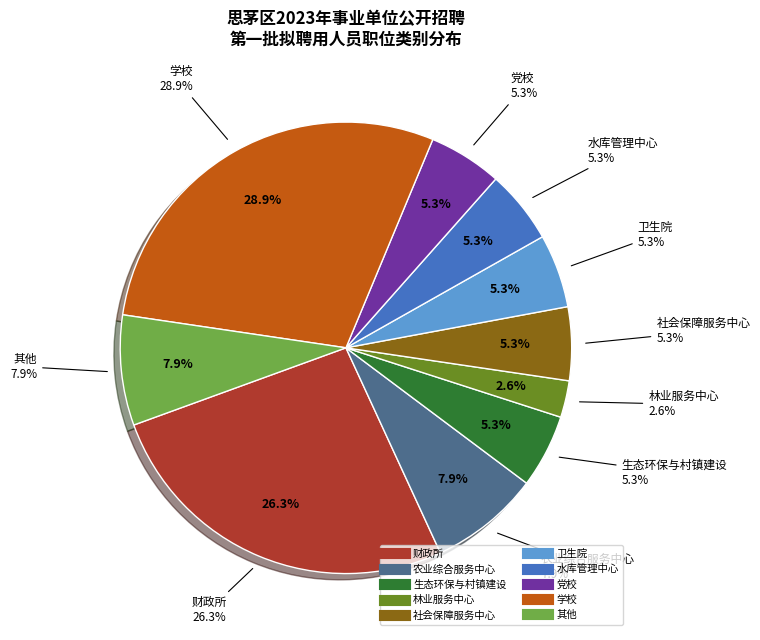

The 女 slice represents 58% of the pie. True or false?

False